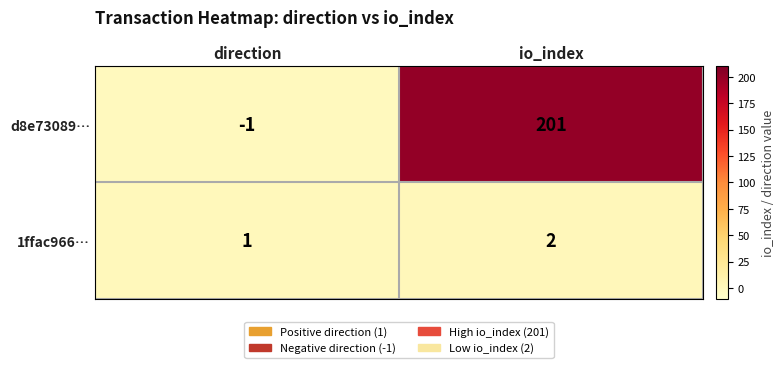

At which category does the chart reach its minimum across all series?

direction